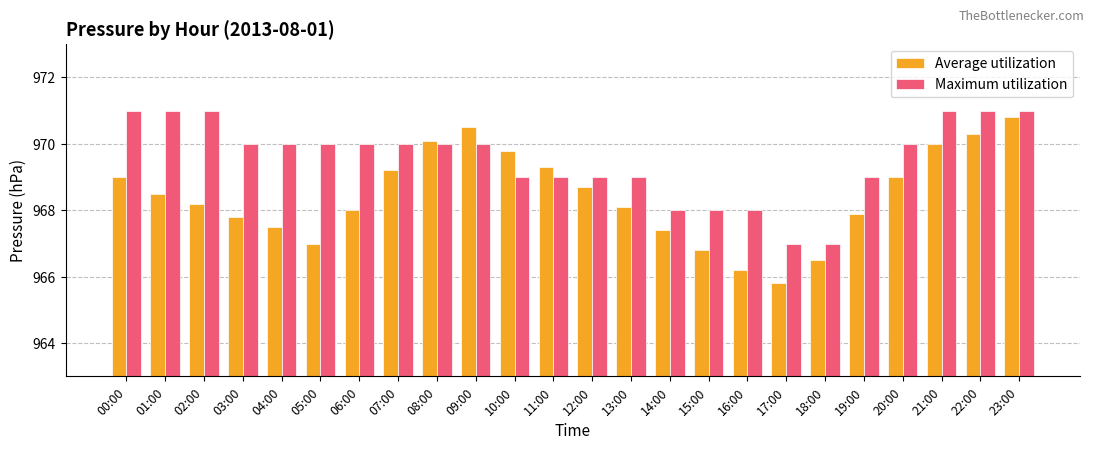

At which label does Average utilization reach its minimum?

17:00